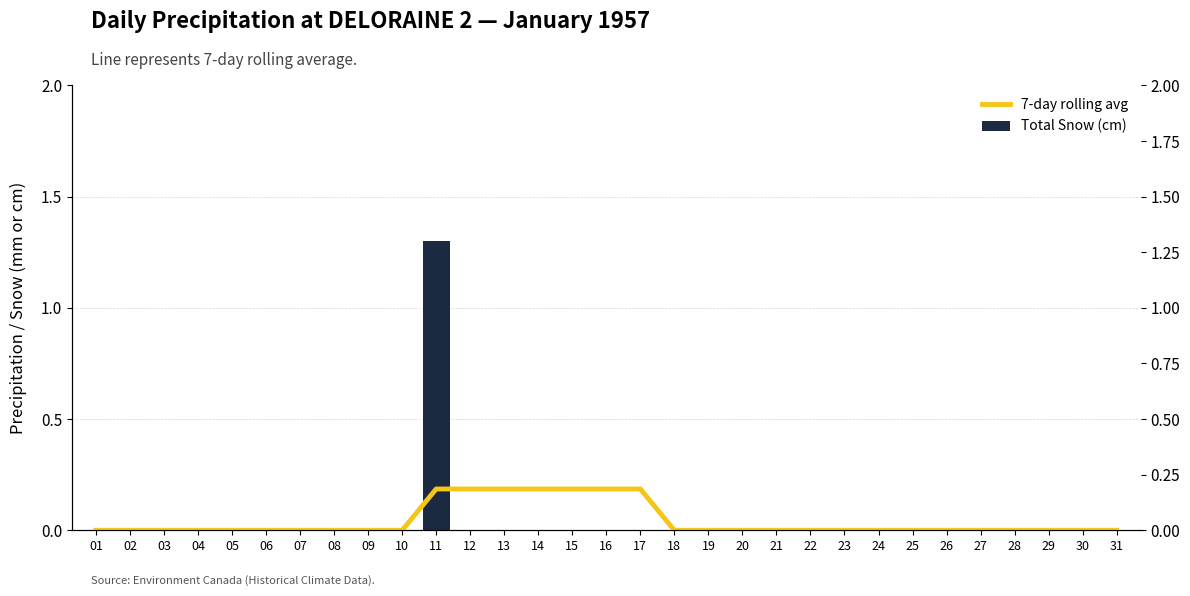

What is the difference between the maximum and minimum values in the 7-day rolling avg series?

0.2